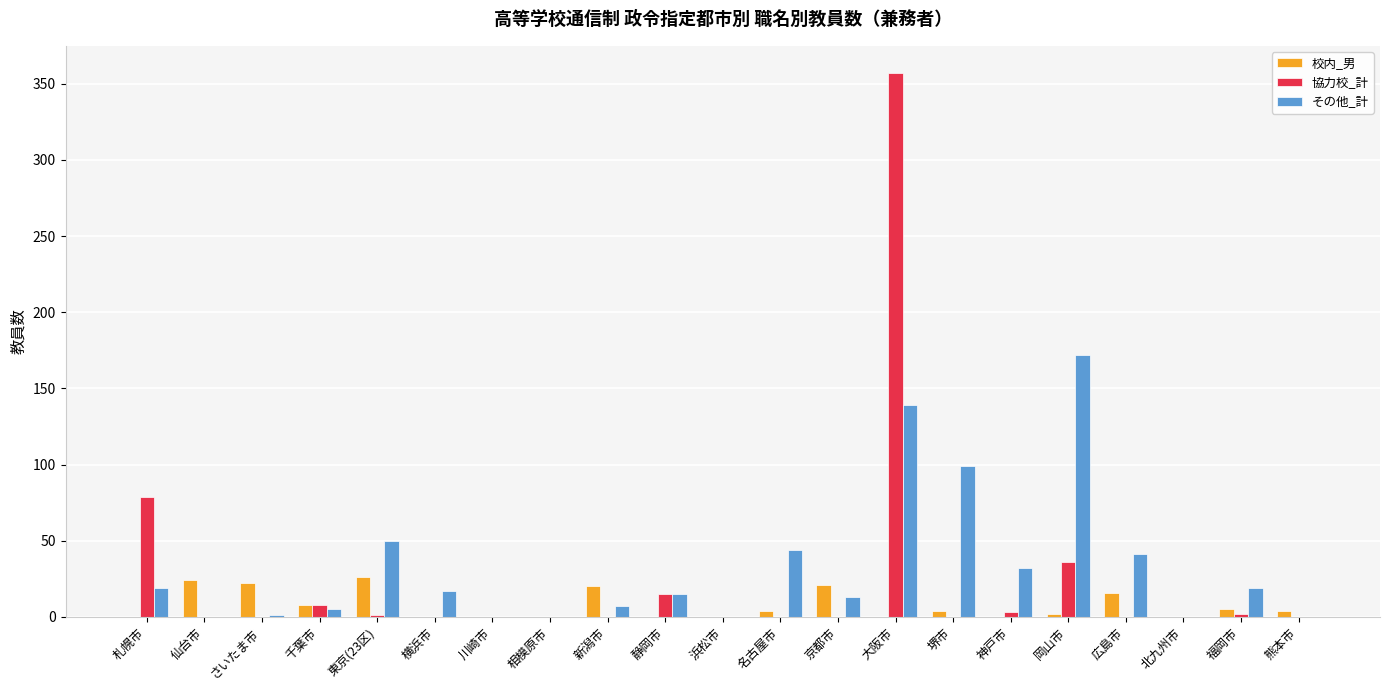

Which series has the largest total across all categories?

その他_計